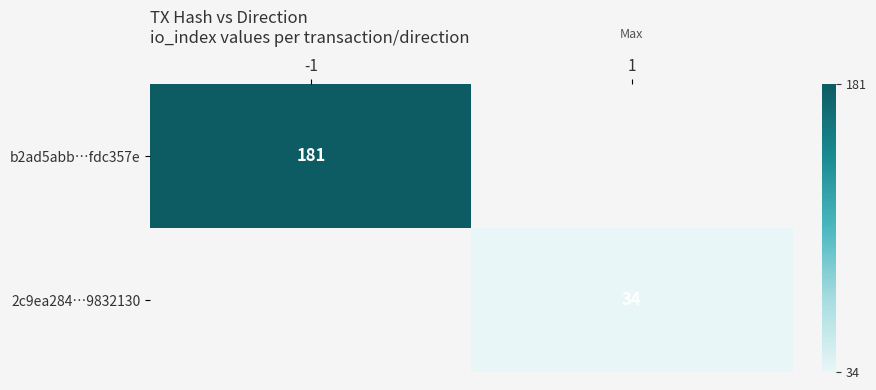

At which label does b2ad5abb…fdc357e reach its minimum?

-1